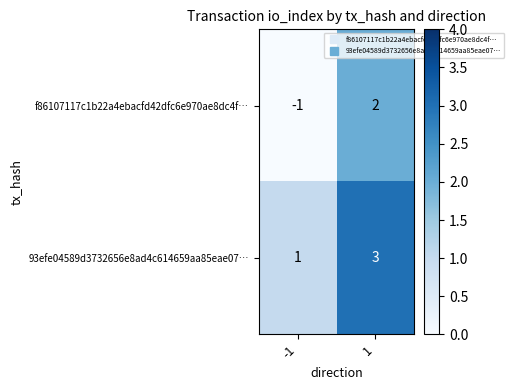

Rank the series by their average value, from lowest to highest.

f86107117c1b22a4ebacfd42dfc6e970ae8dc4f…, 93efe04589d3732656e8ad4c614659aa85eae07…